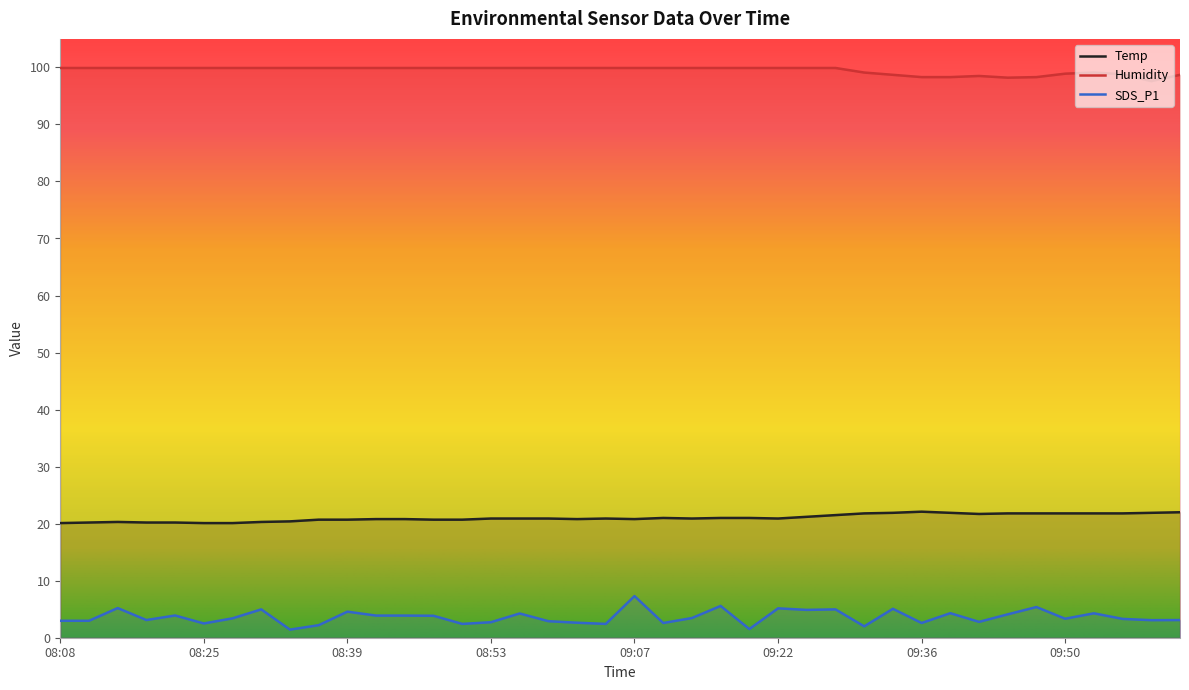

At how many categories does at least one series exceed 24?

40